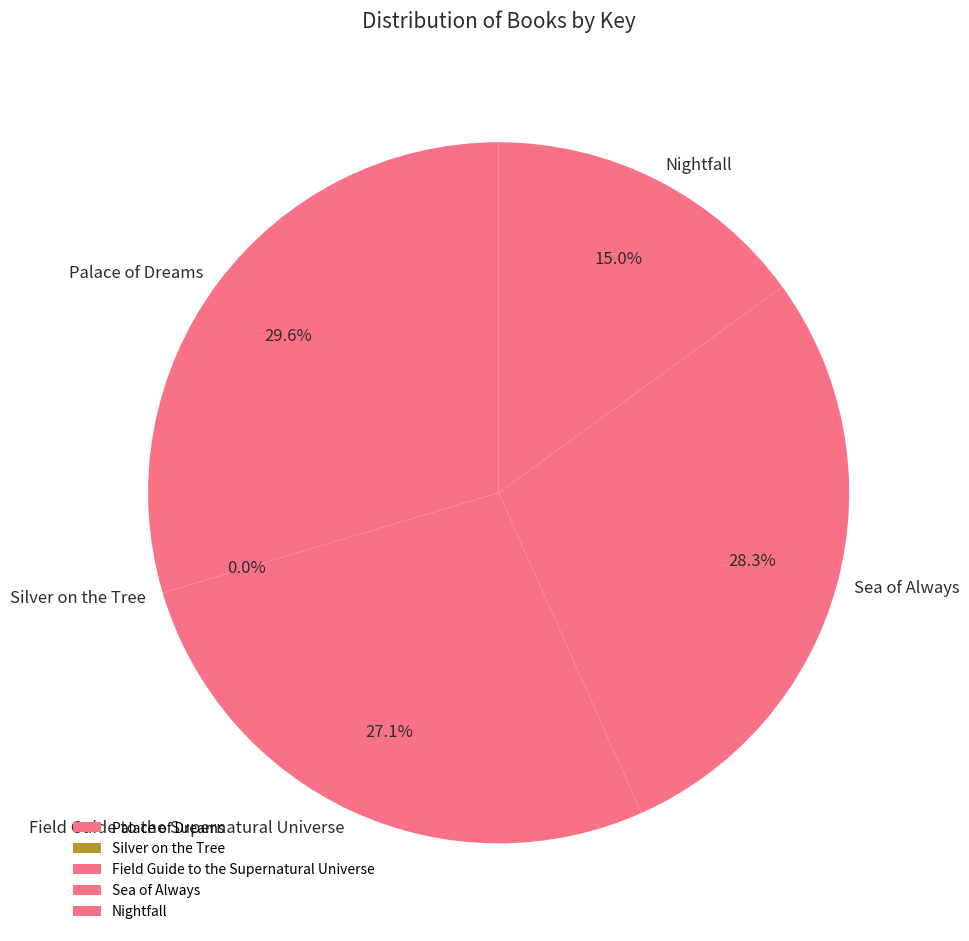

Between Nightfall and Sea of Always, which is larger?

Sea of Always